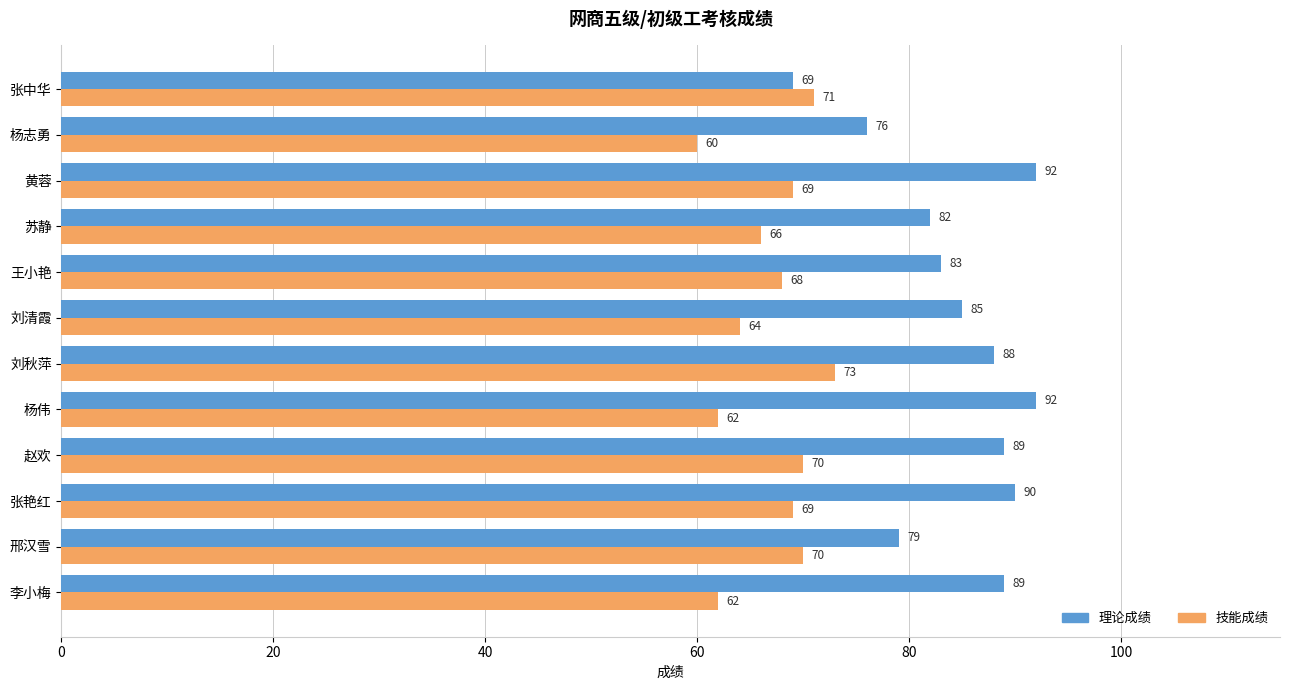

How many series are shown in this chart?

2